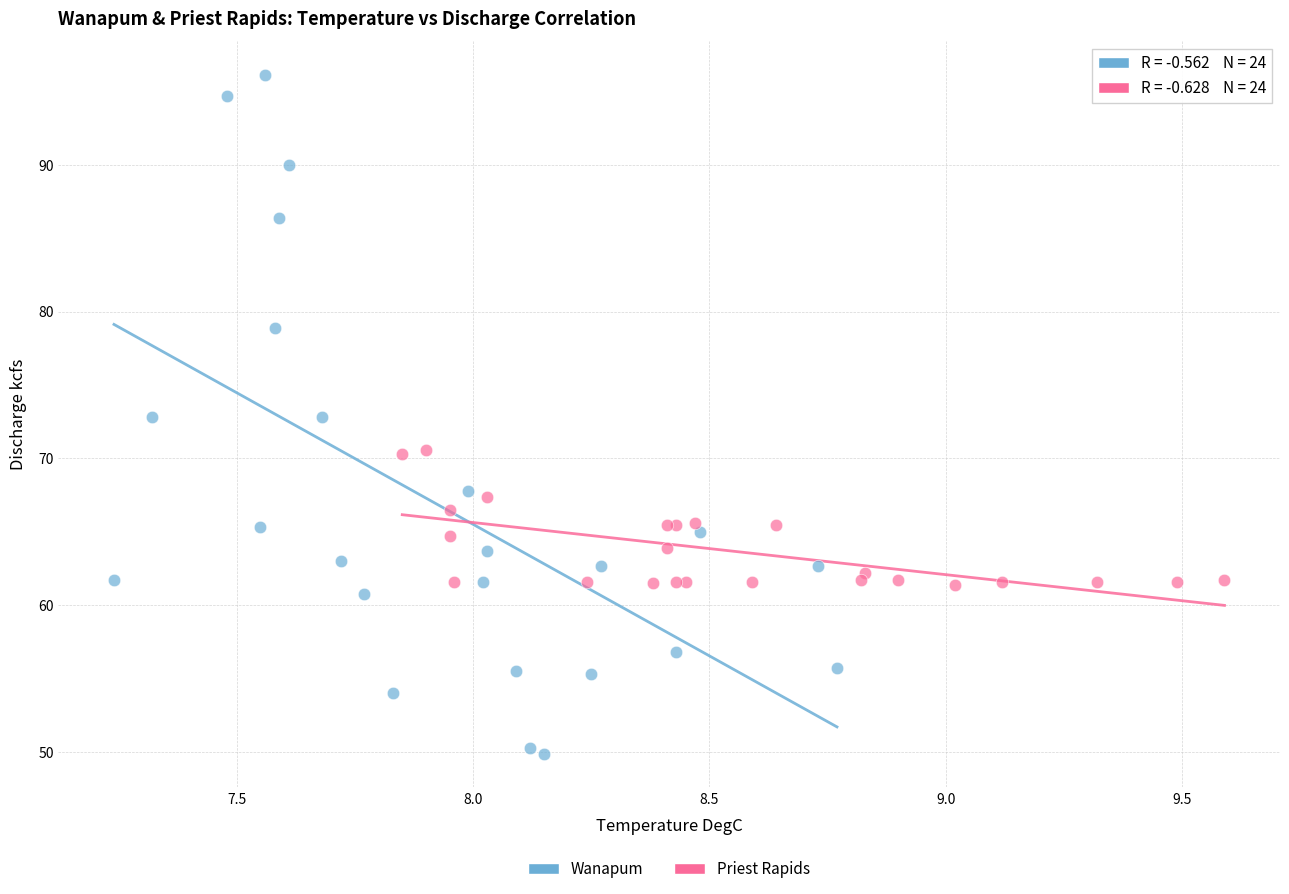

What are all the series names shown in the legend?

Wanapum, Priest Rapids